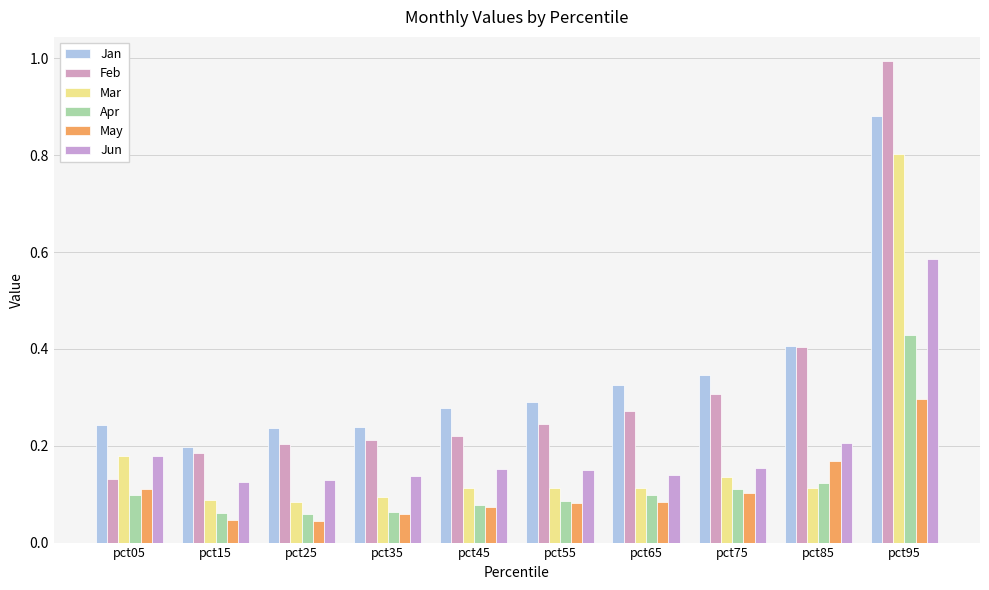

Rank the series at pct45 from highest to lowest value.

Jan, Feb, Jun, Mar, Apr, May